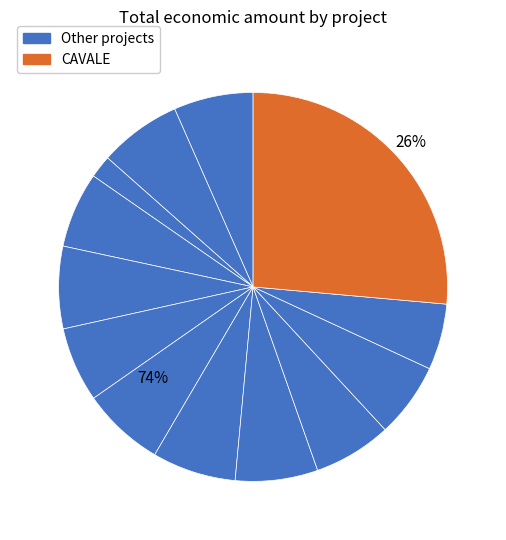

Is EXPORTGEN the majority of the pie?

No